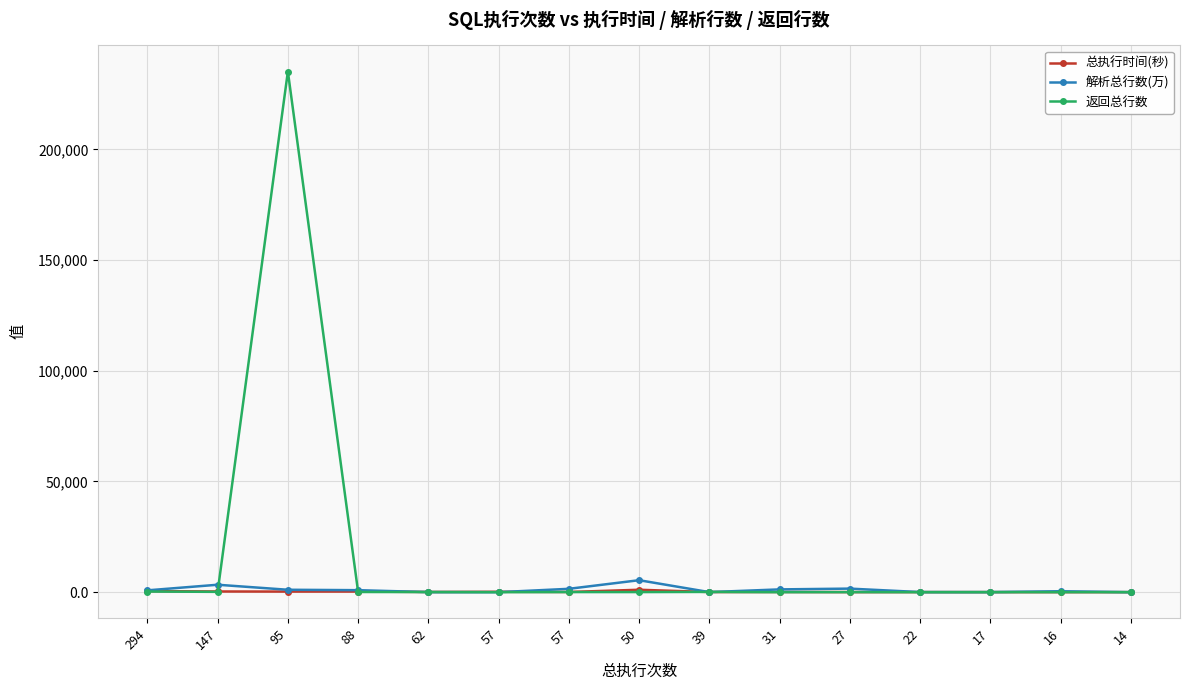

Reading left to right, list all the values displayed in this chart.

总执行时间(秒): 502.0	315.0	272.0	285.0	94.0	180.0	88.0	1095.0	67.0	92.0	37.0	40.0	33.0	23.0	19.0
解析总行数(万): 827.2	3359.9	1090.1	905.4	27.8	0.0	1519.4	5407.8	30.5	1258.1	1609.9	48.6	33.8	419.8	0.1
返回总行数: 294.0	147.0	235174.0	88.0	62.0	0.0	57.0	50.0	120.0	2.0	27.0	0.0	17.0	8.0	14.0